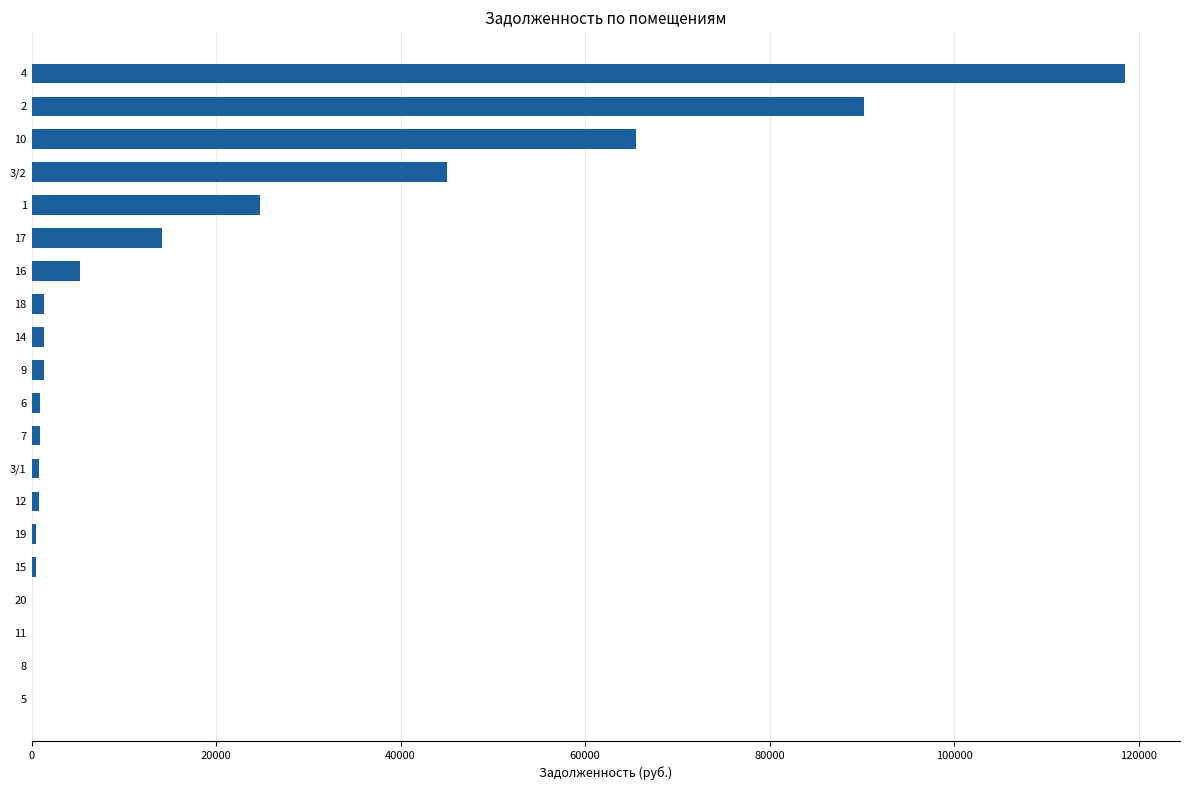

At which label is the value closest to 59275?

10